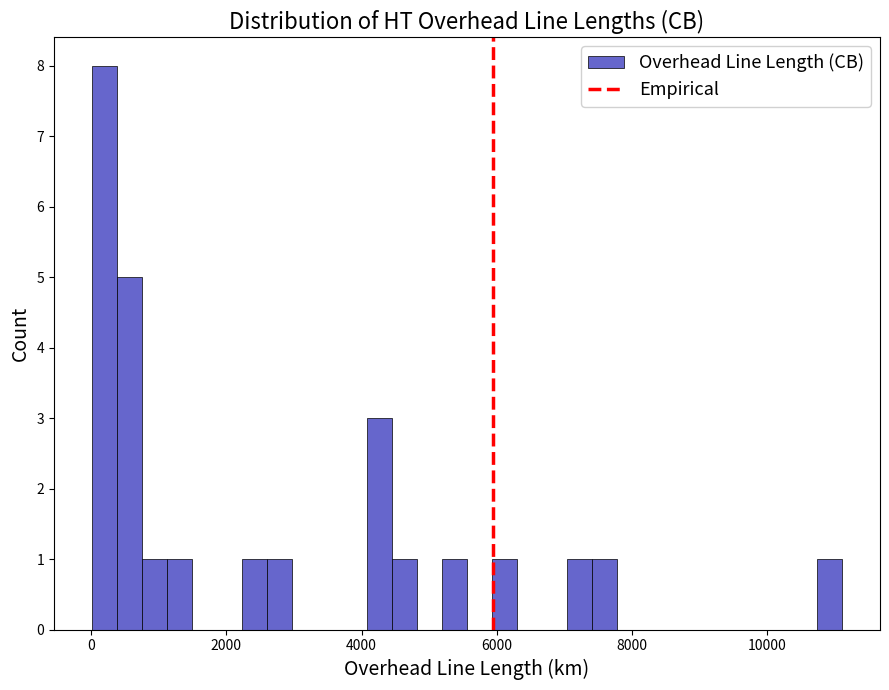

Around what value on the x-axis is the tallest bar? Give the approximate position of its centre, as read against the axis.

200